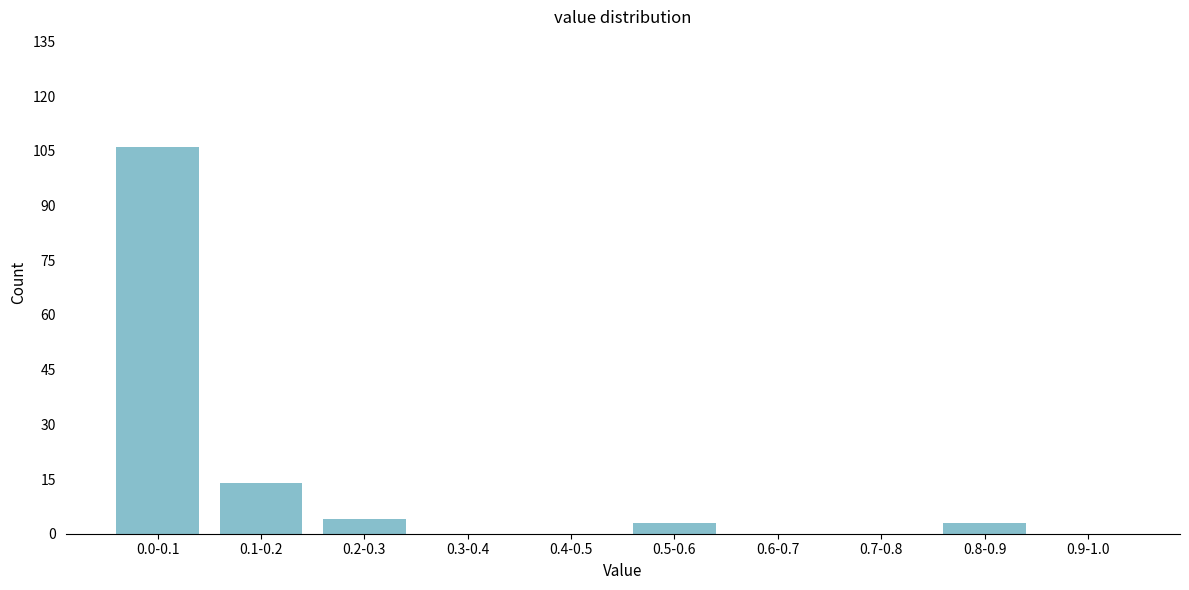

Reading left to right, list all the values displayed in this chart.

0.0-0.1=106	0.1-0.2=14	0.2-0.3=4	0.3-0.4=0	0.4-0.5=0	0.5-0.6=3	0.6-0.7=0	0.7-0.8=0	0.8-0.9=3	0.9-1.0=0